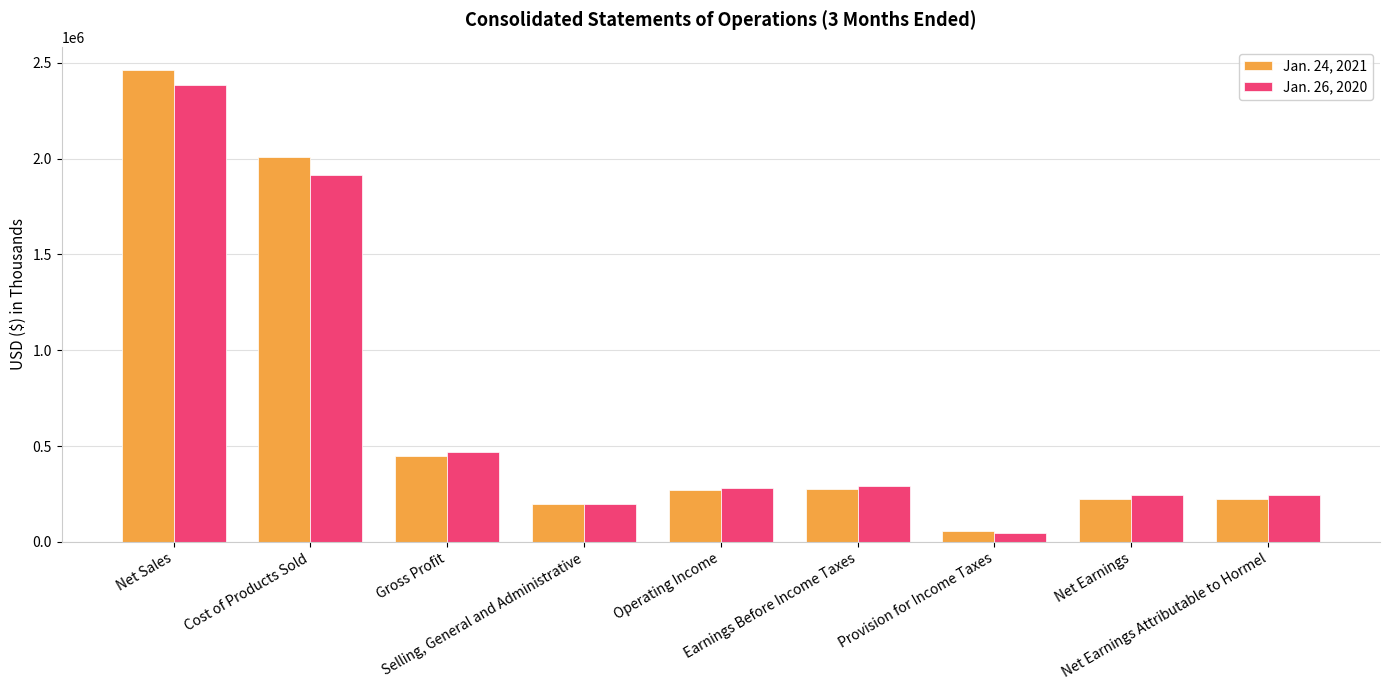

At which label does Jan. 24, 2021 first exceed 268018?

Net Sales